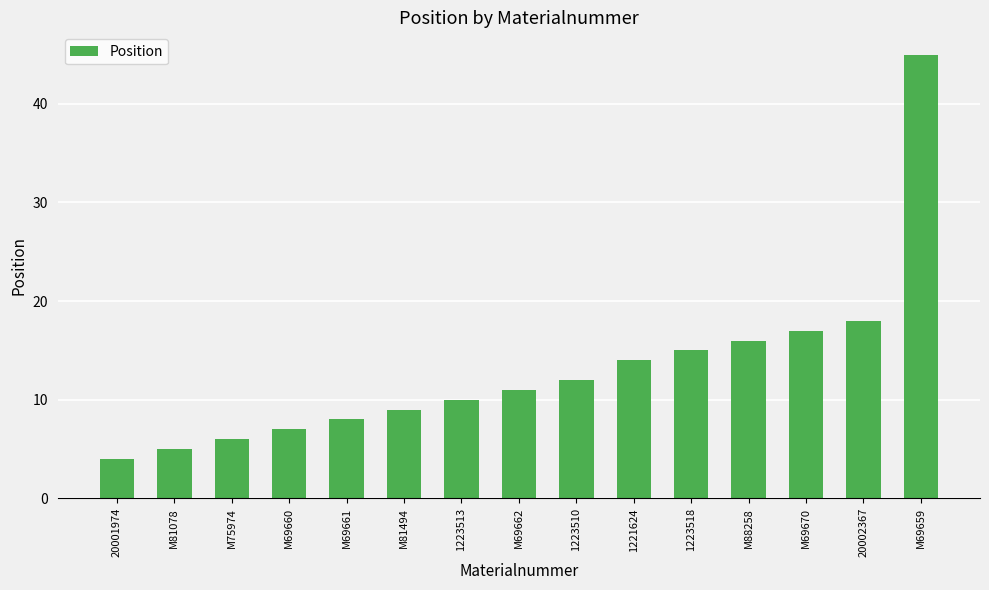

What is the average value?

13